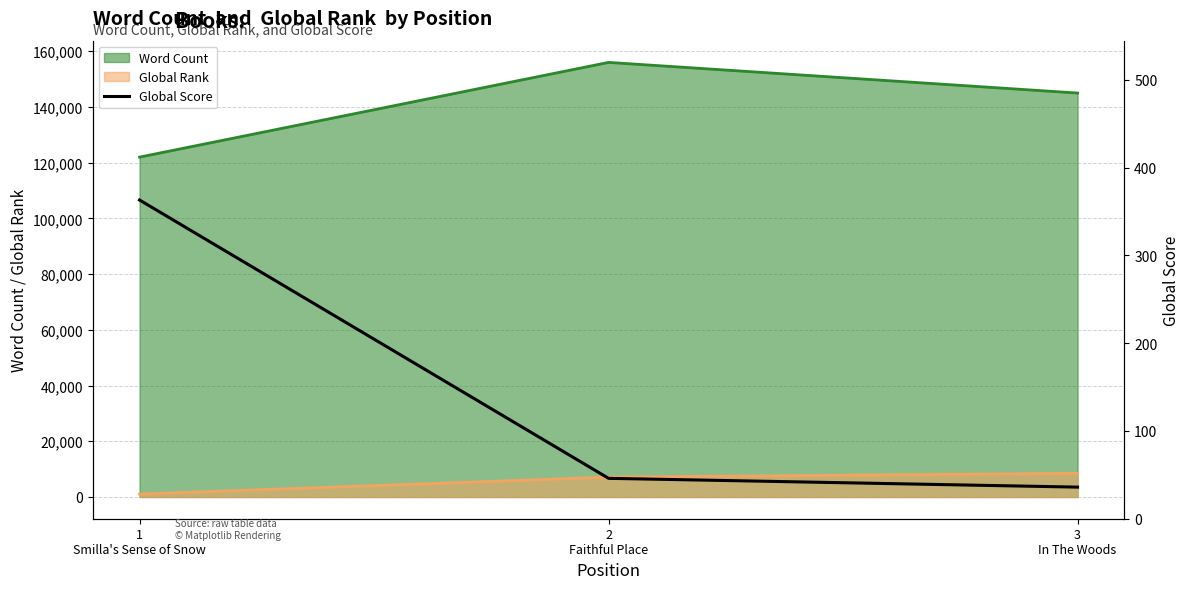

How many lines are shown in the chart?

1